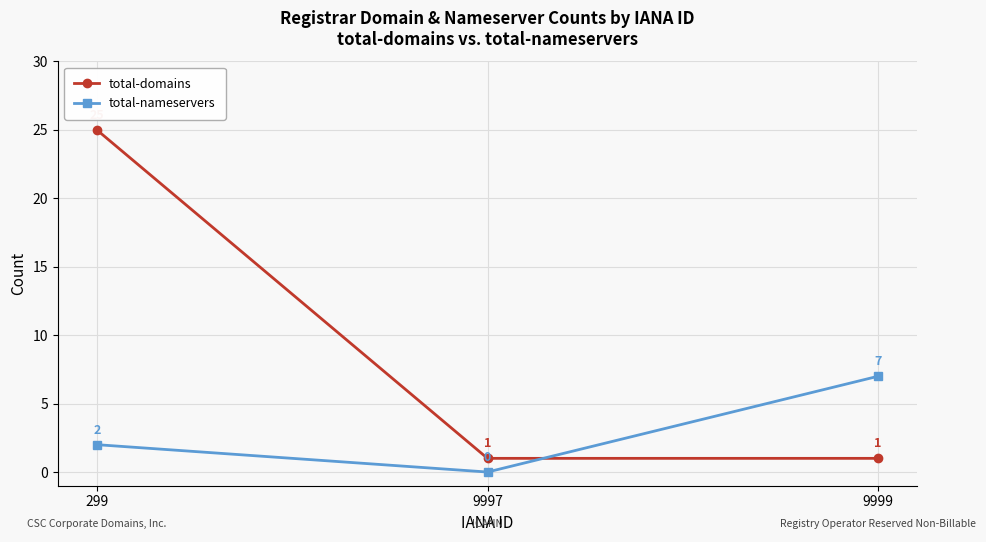

Does the chart display data point markers on the line(s)?

Yes